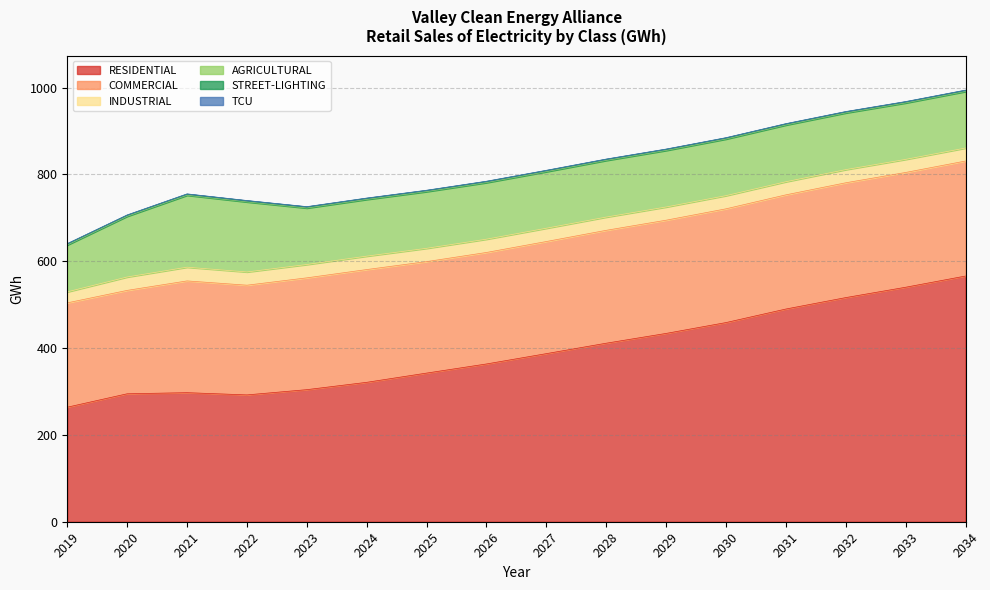

The RESIDENTIAL series shows 116.1 at 2021. True or false?

False